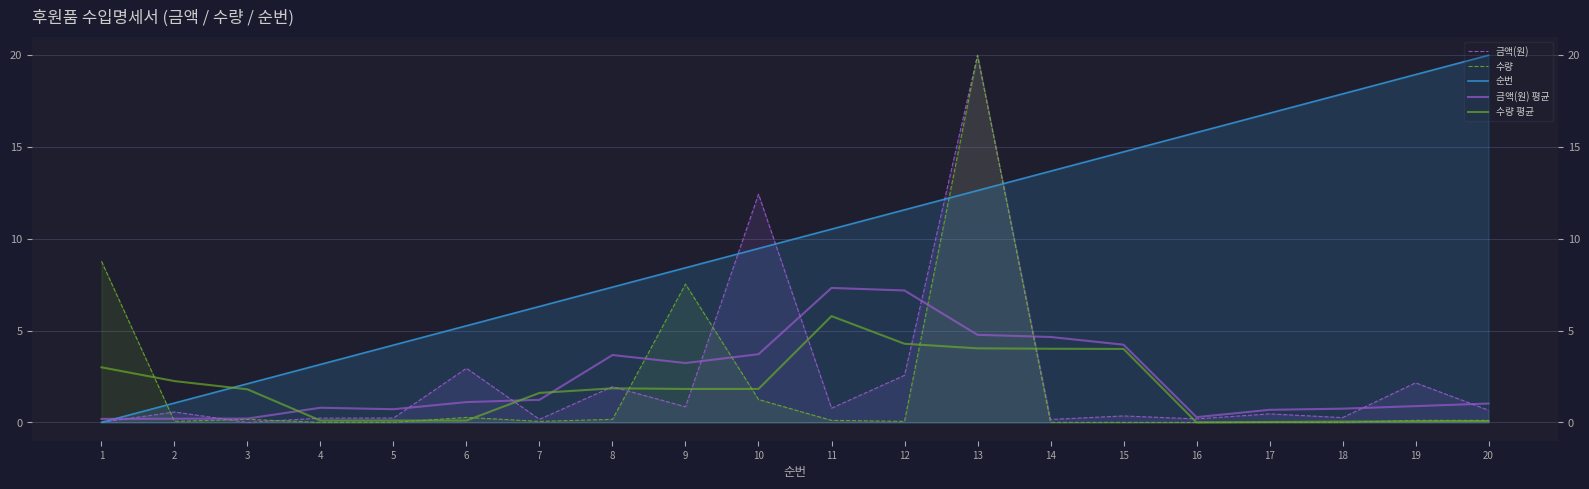

How many data points in 금액(원) are above 0?

18